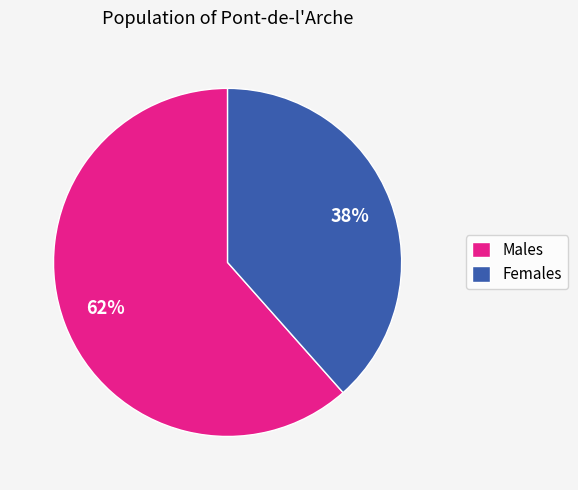

Combined, do Males and Females account for over 50%?

Yes